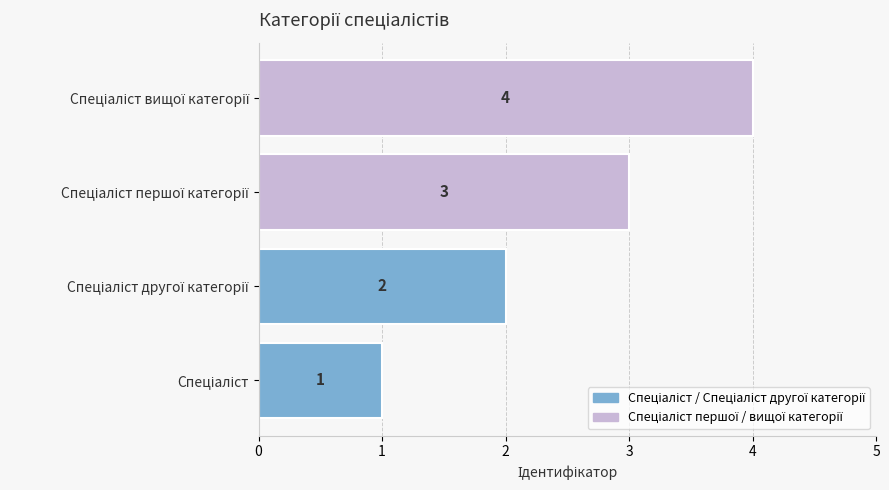

Count the values in the range 2 to 4.

3